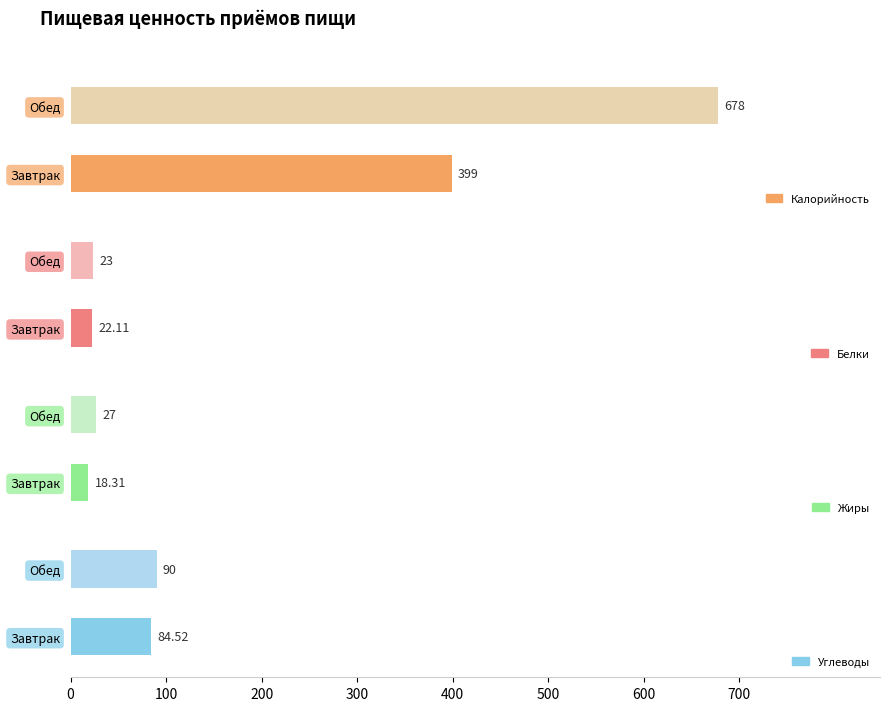

What is the sum of all Белки values?

45.1